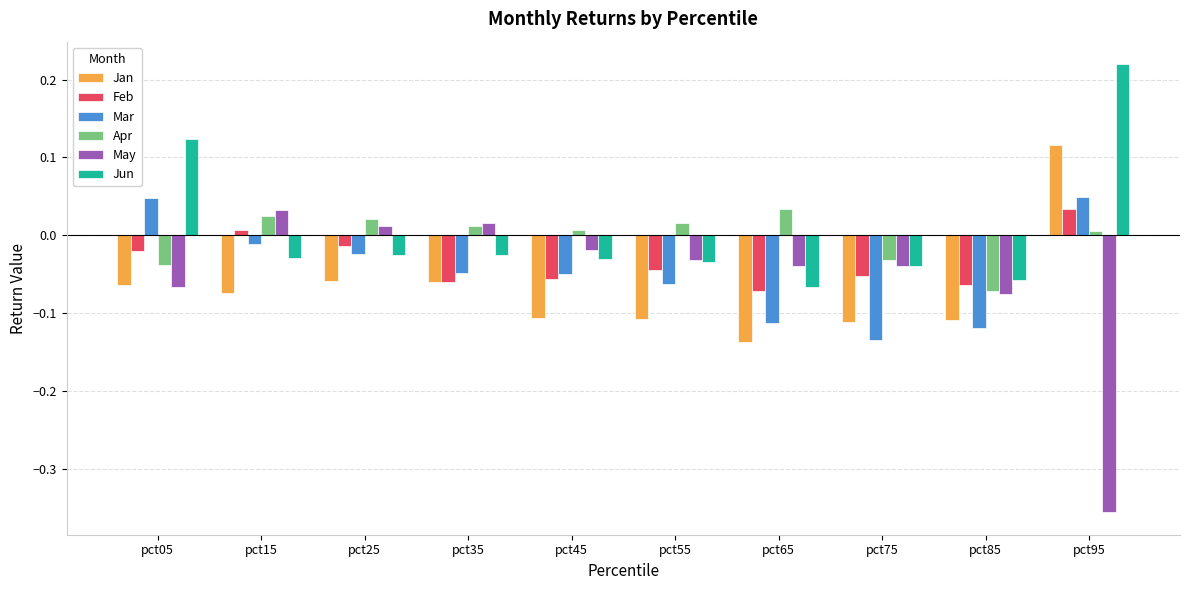

The value of May at pct65 is -0.1. True or false?

False